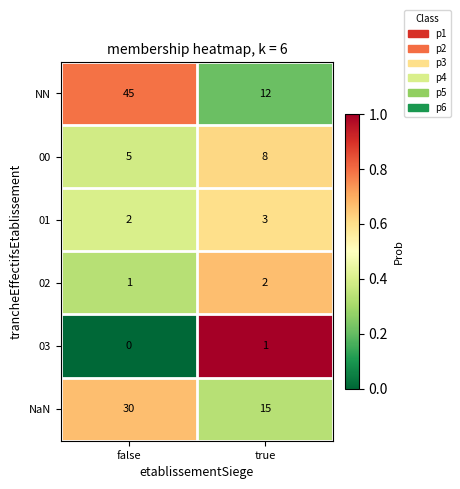

Which series has the largest range (max minus min)?

NN